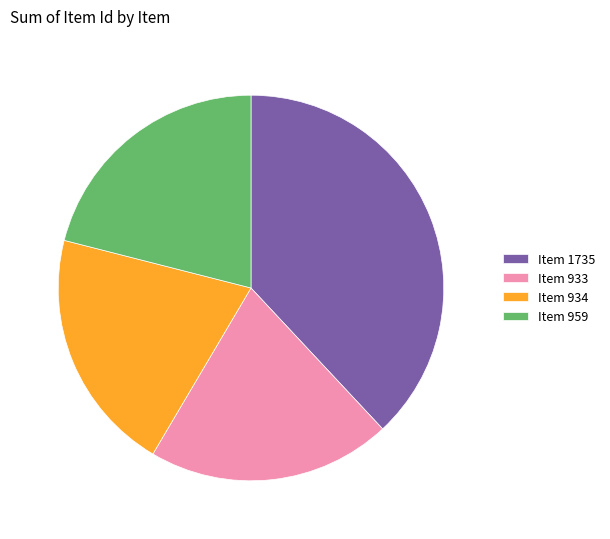

Is the sum of Item 959 and Item 933 greater than half?

No